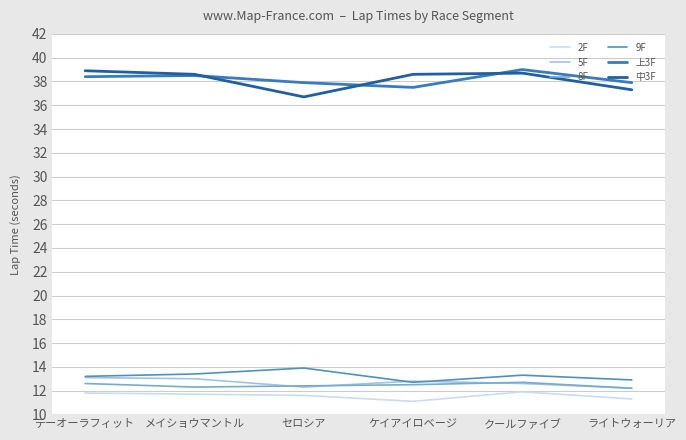

What is the maximum value for 5F?

13.1